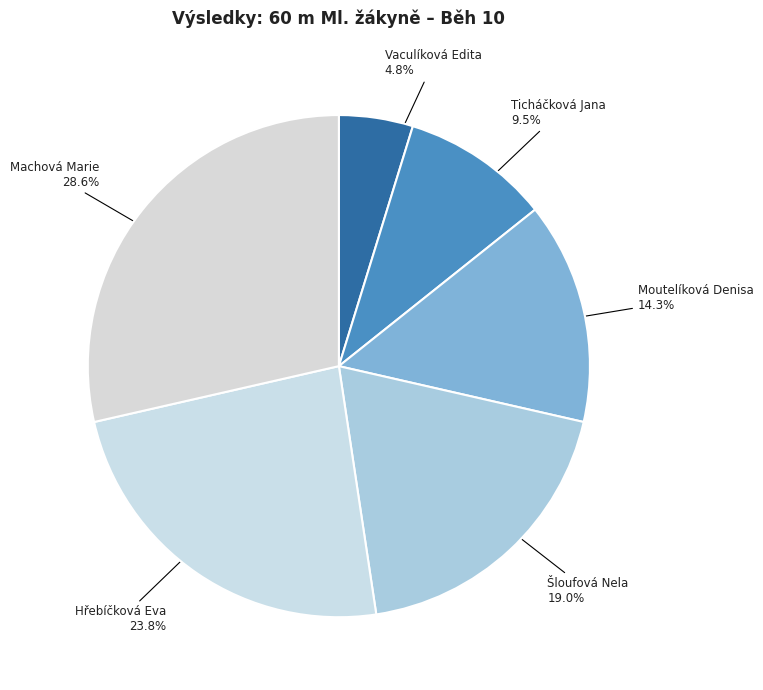

How many slices are in this pie chart?

6